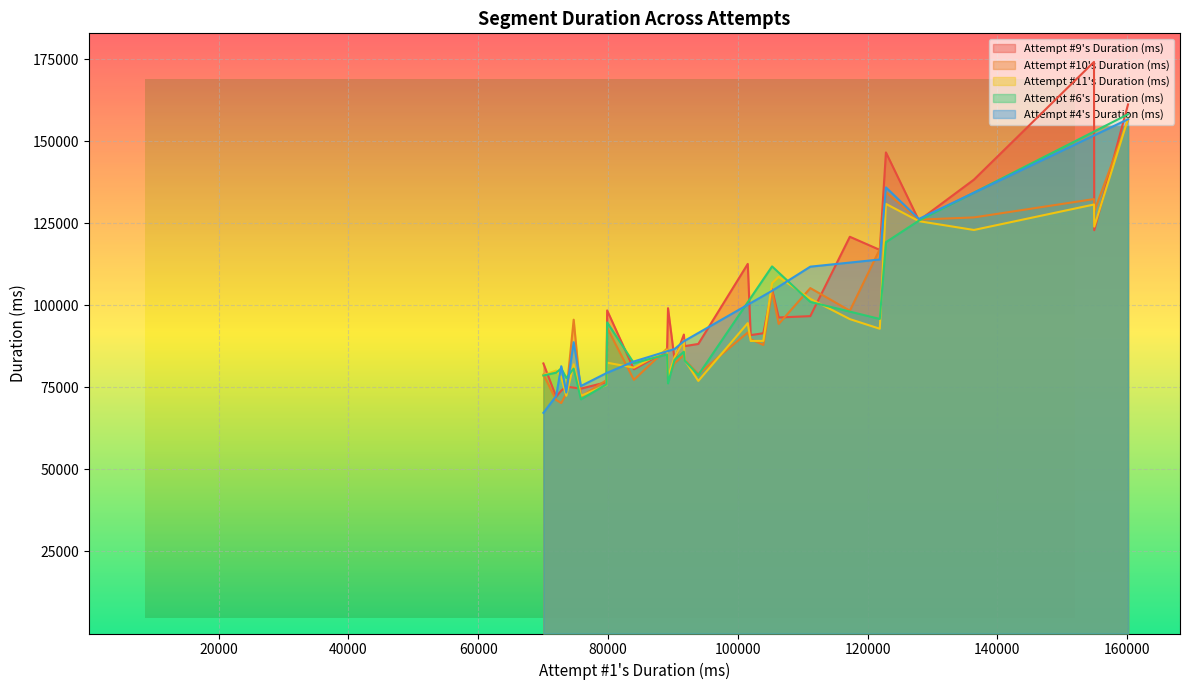

Which has a higher value, 17 or 16?

16